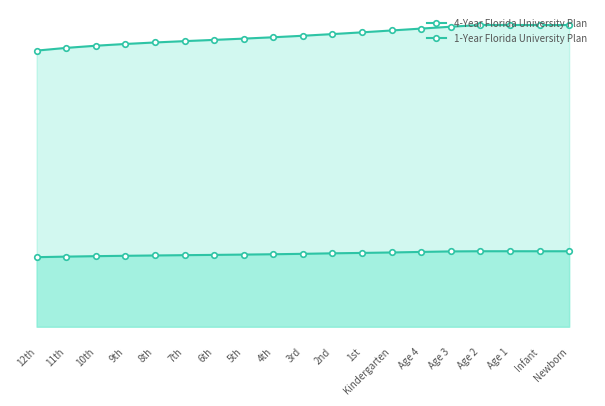

Reading left to right, extract all data points from this chart.

4-Year Florida University Plan: 25053.6	25300.2	25496.1	25656.0	25792.1	25912.8	26026.7	26142.2	26264.5	26401.6	26552.7	26711.6	26880.8	27052.7	27222.6	27378.1	27378.5	27373.5	27373.5
1-Year Florida University Plan: 6310.9	6362.0	6403.3	6436.8	6465.9	6493.7	6518.2	6546.5	6577.3	6615.2	6662.1	6697.2	6739.2	6787.6	6834.4	6850.2	6850.3	6849.0	6849.0